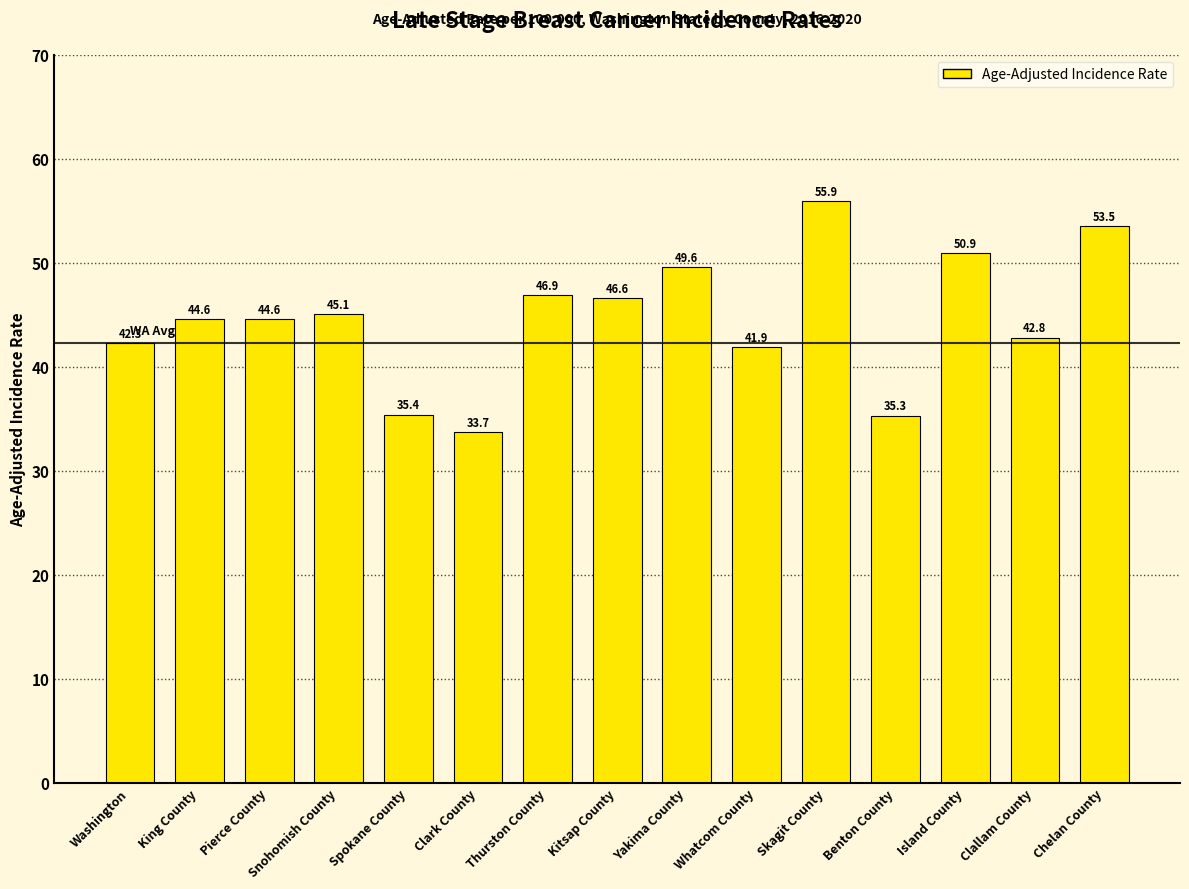

What is the change in value from King County to Clallam County?

-1.8